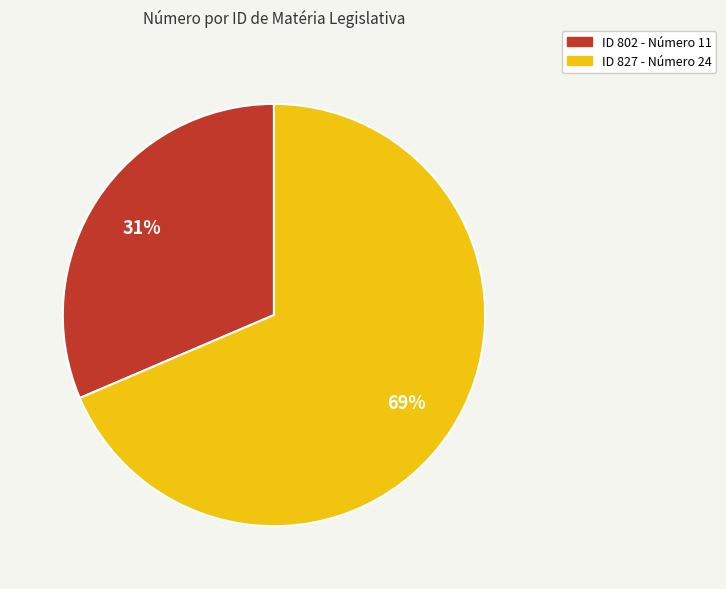

To the nearest percent, what is the average slice percentage?

50%